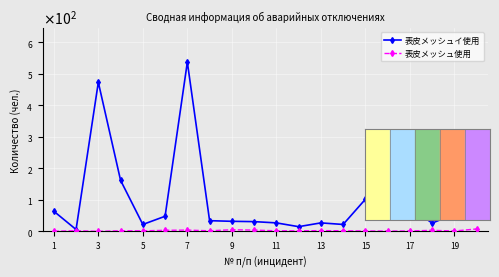

What are all the series names shown in the legend?

表皮メッシュイ使用, 表皮メッシュ使用